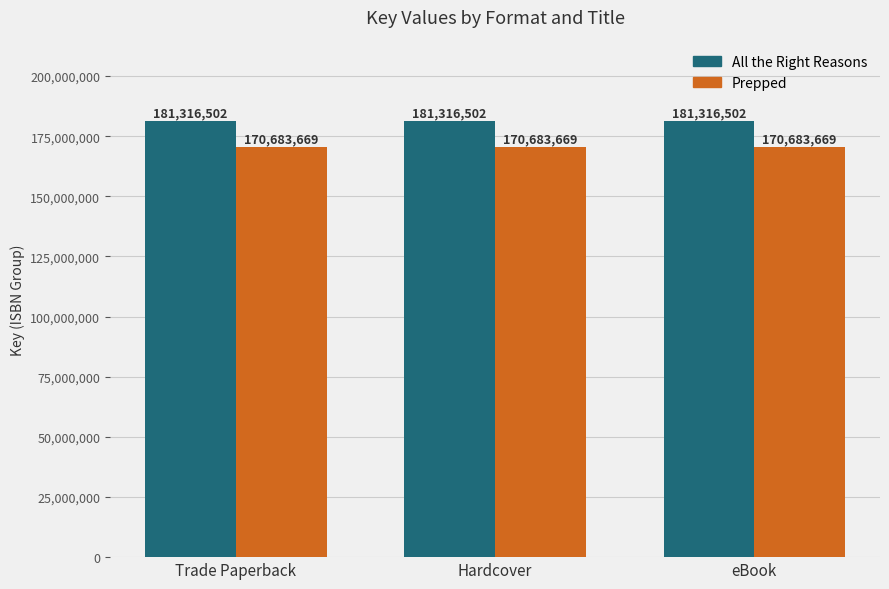

What is the value of the All the Right Reasons bar at the 3rd from the left?

181316502